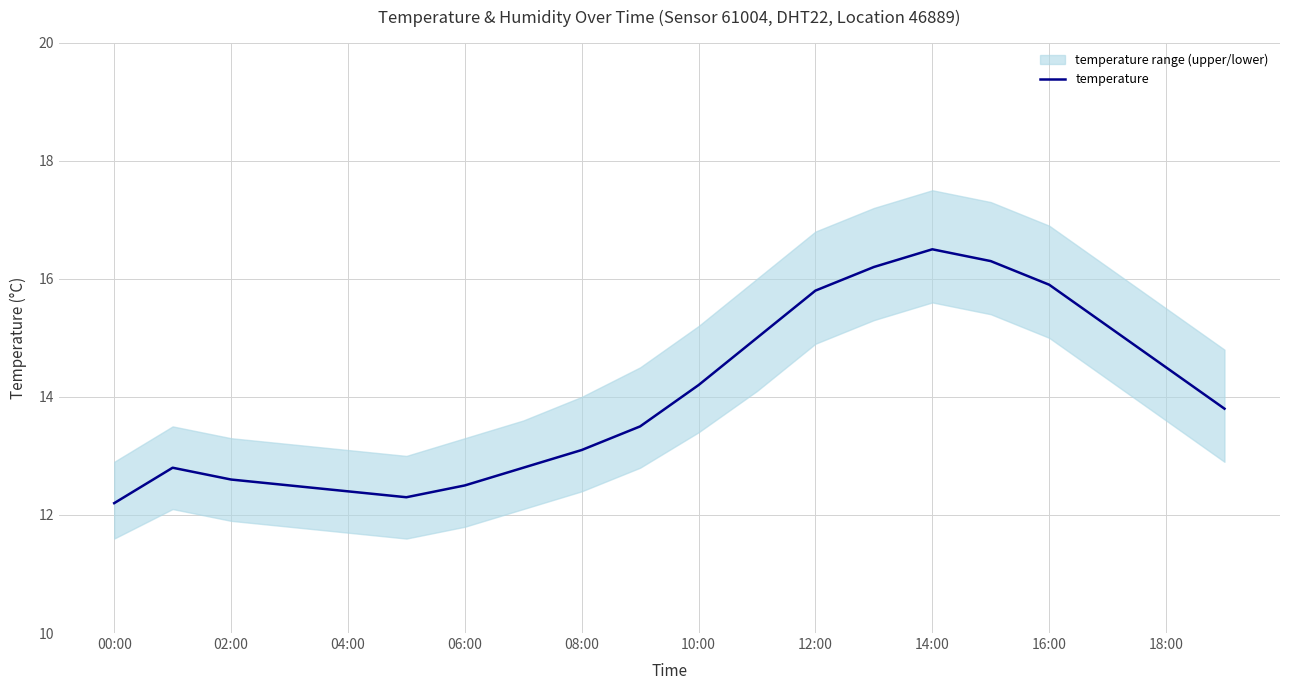

What is the maximum value shown in the chart?

16.5